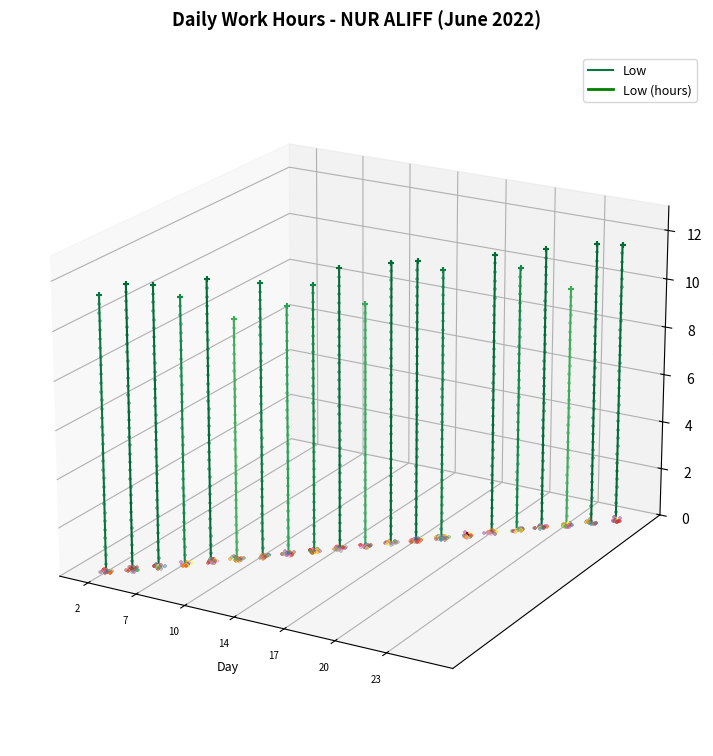

What is the change in value from 2 to 7?

+0.1